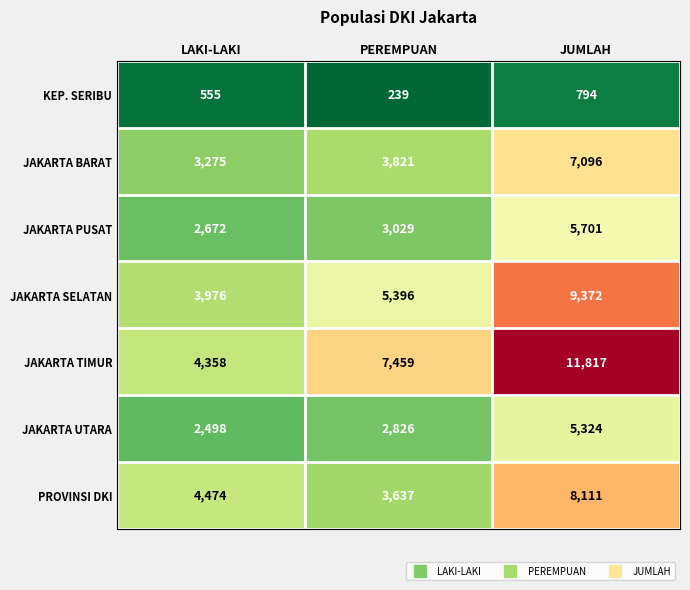

Count the JAKARTA TIMUR values in the range 4358 to 11817.

3